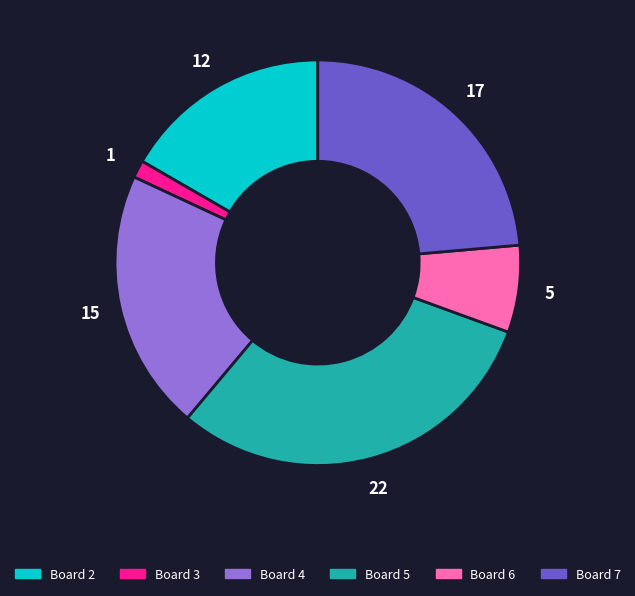

Between Board 5 and Board 7, which is larger?

Board 5